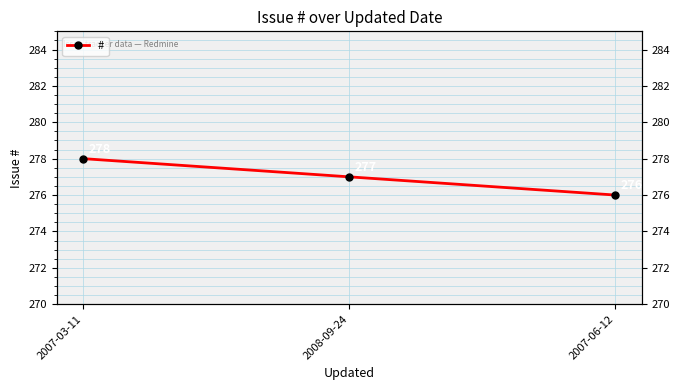

What is the label of the 3rd point from the right?

2007-03-11